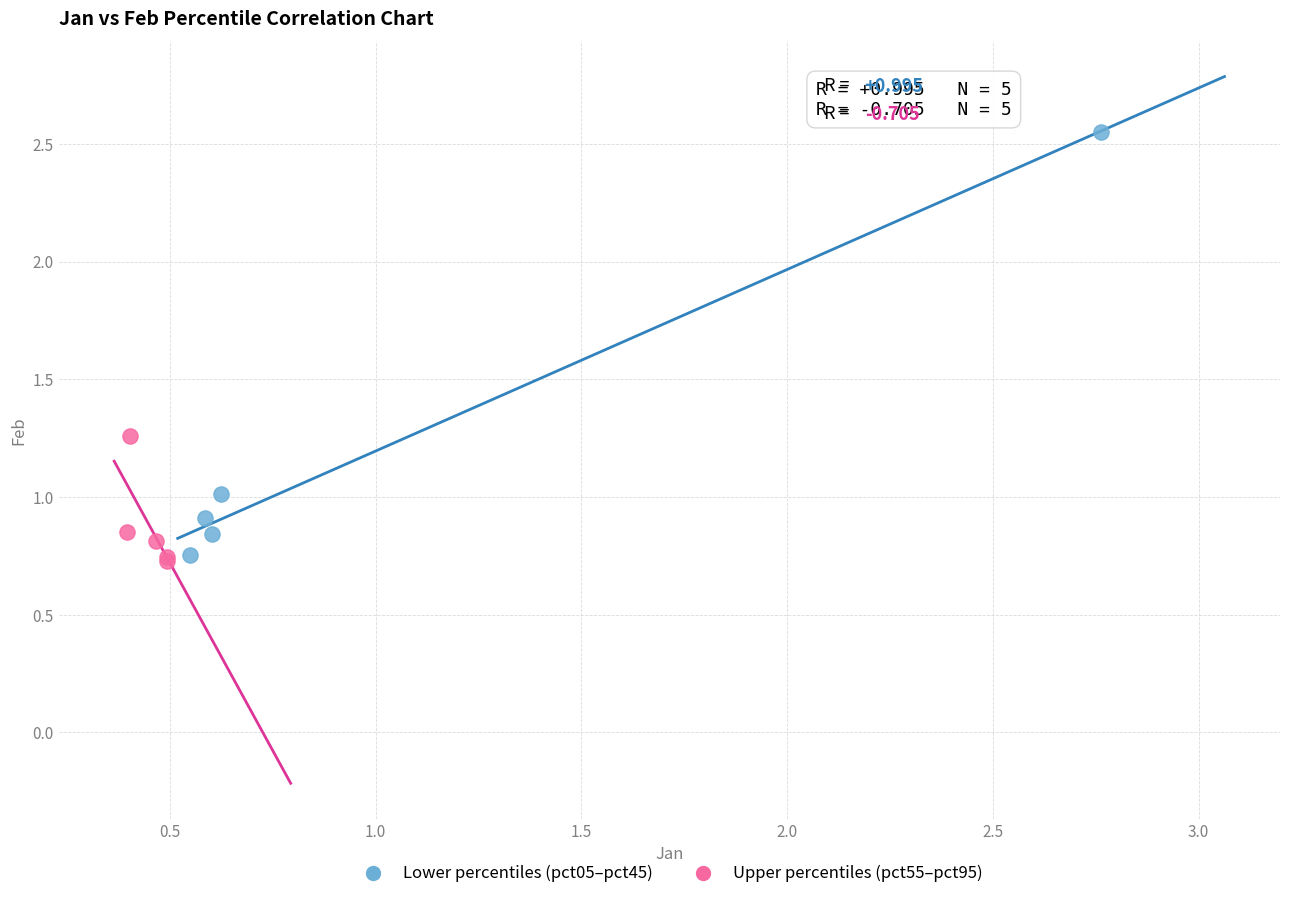

What are all the series names shown in the legend?

Lower percentiles (pct05–pct45), Upper percentiles (pct55–pct95)